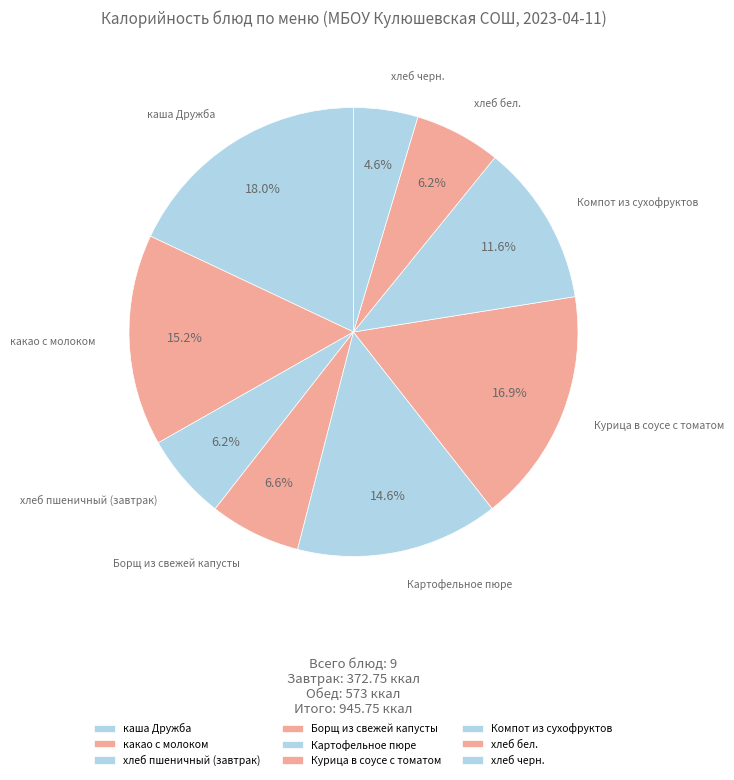

What percentage is the Курица в соусе с томатом slice, to the nearest percent?

17%